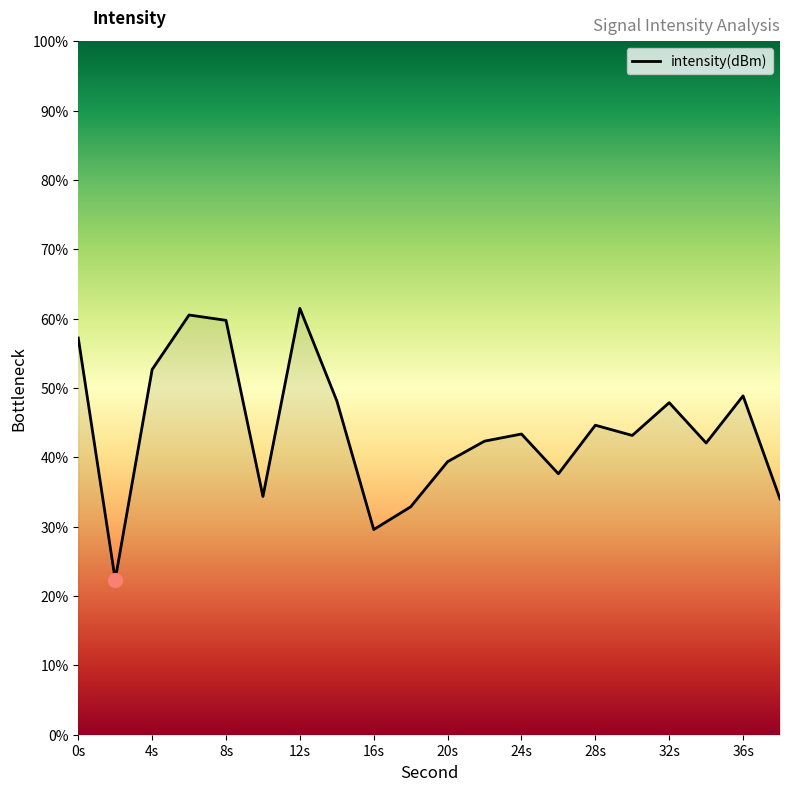

What is the smallest value displayed?

22.4